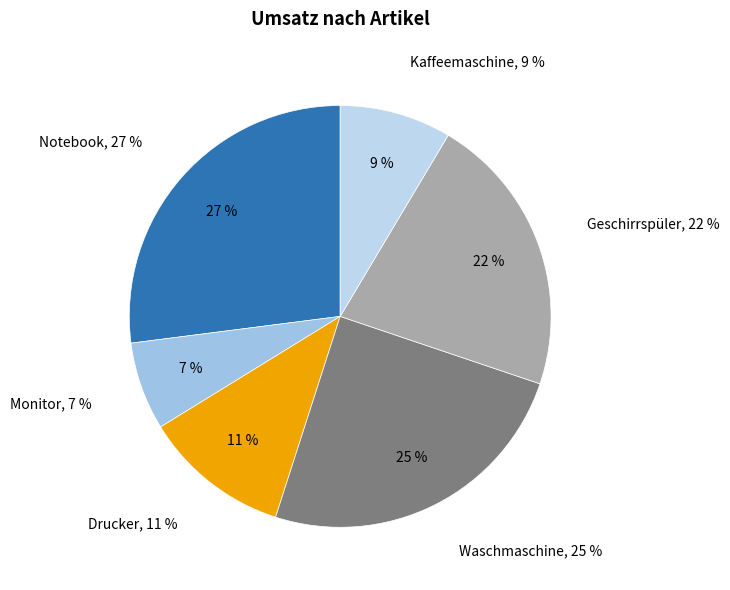

To the nearest percent, what is the difference between the largest and smallest slice percentages?

20%